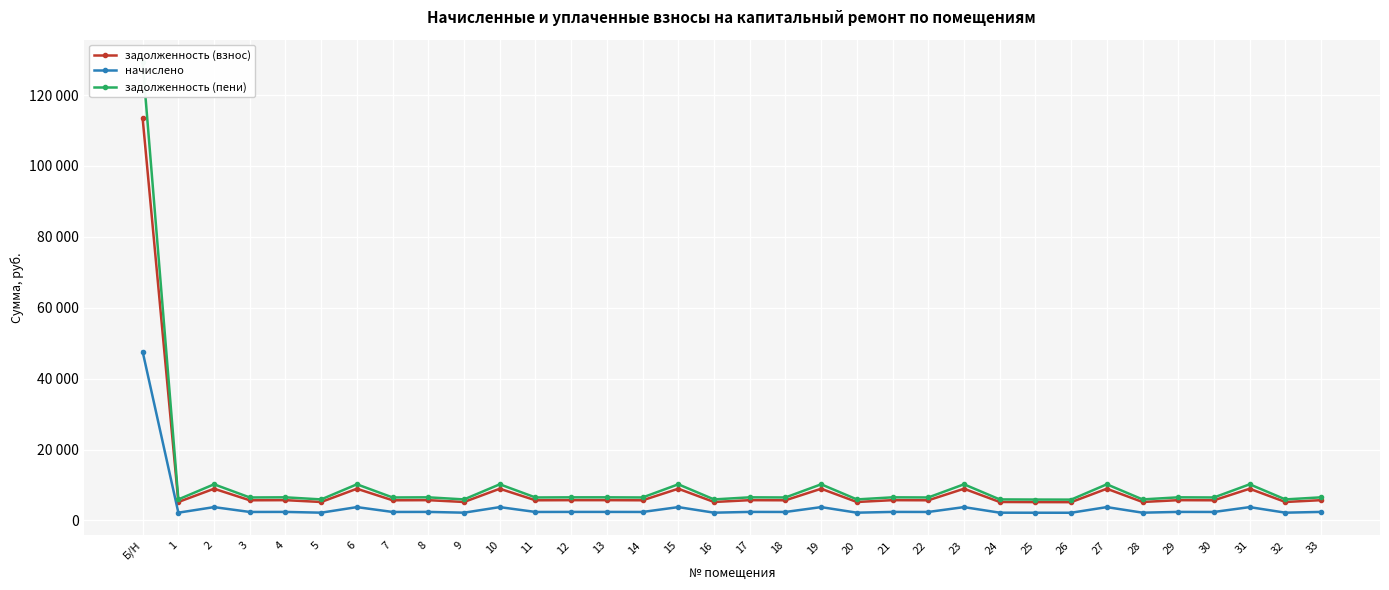

What is the difference between the second highest and second lowest values in the задолженность (взнос) series?

3773.0